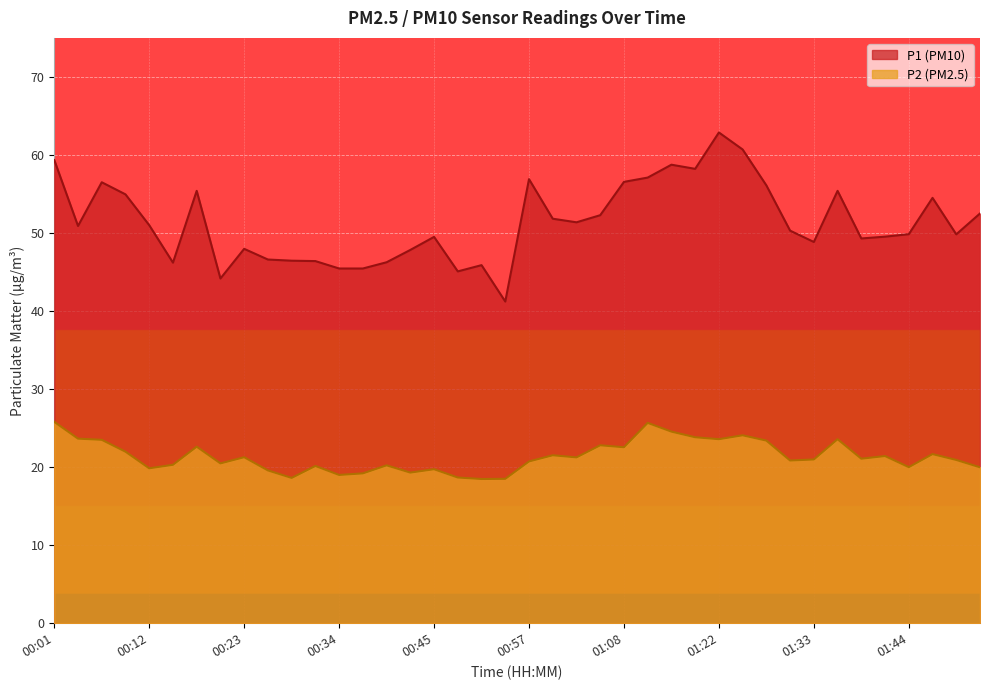

What is the minimum value for P2?

18.5